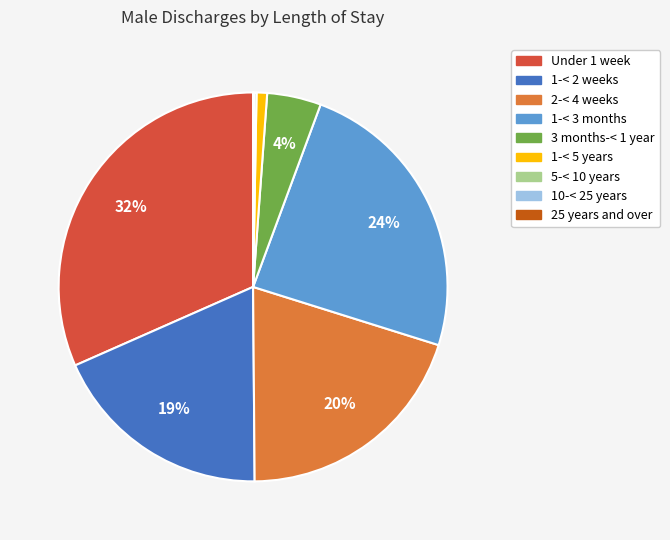

Between Under 1 week and 1-< 5 years, which is larger?

Under 1 week